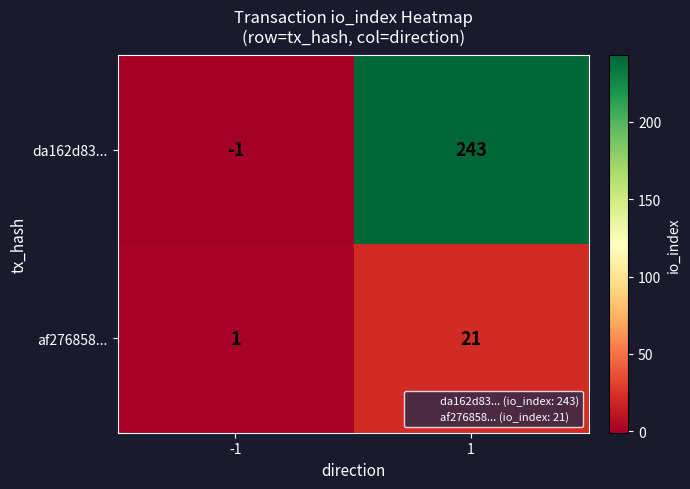

What is the maximum value for da162d83...?

243